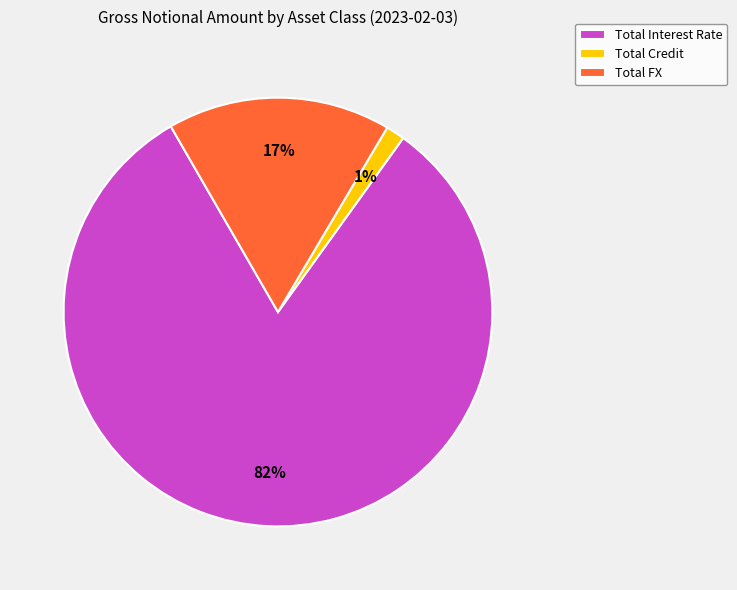

Approximately how many times larger is the value at Total FX compared to Total Interest Rate?

0.2